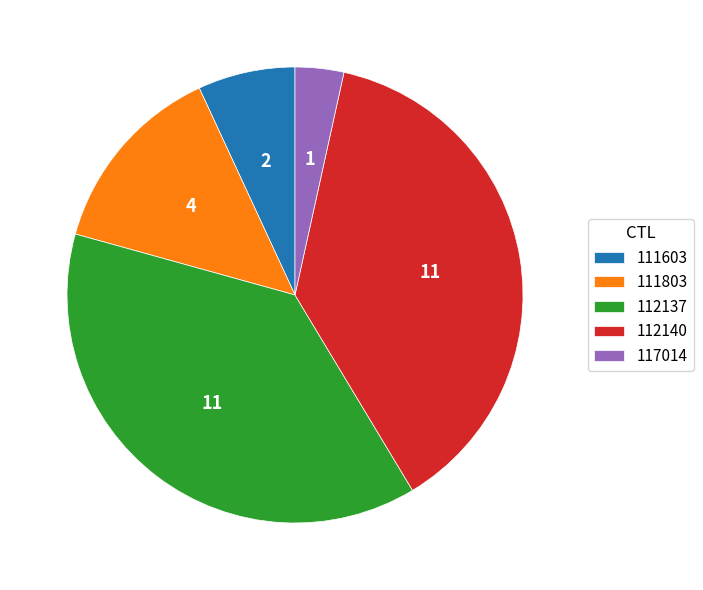

How many slices are in this pie chart?

5